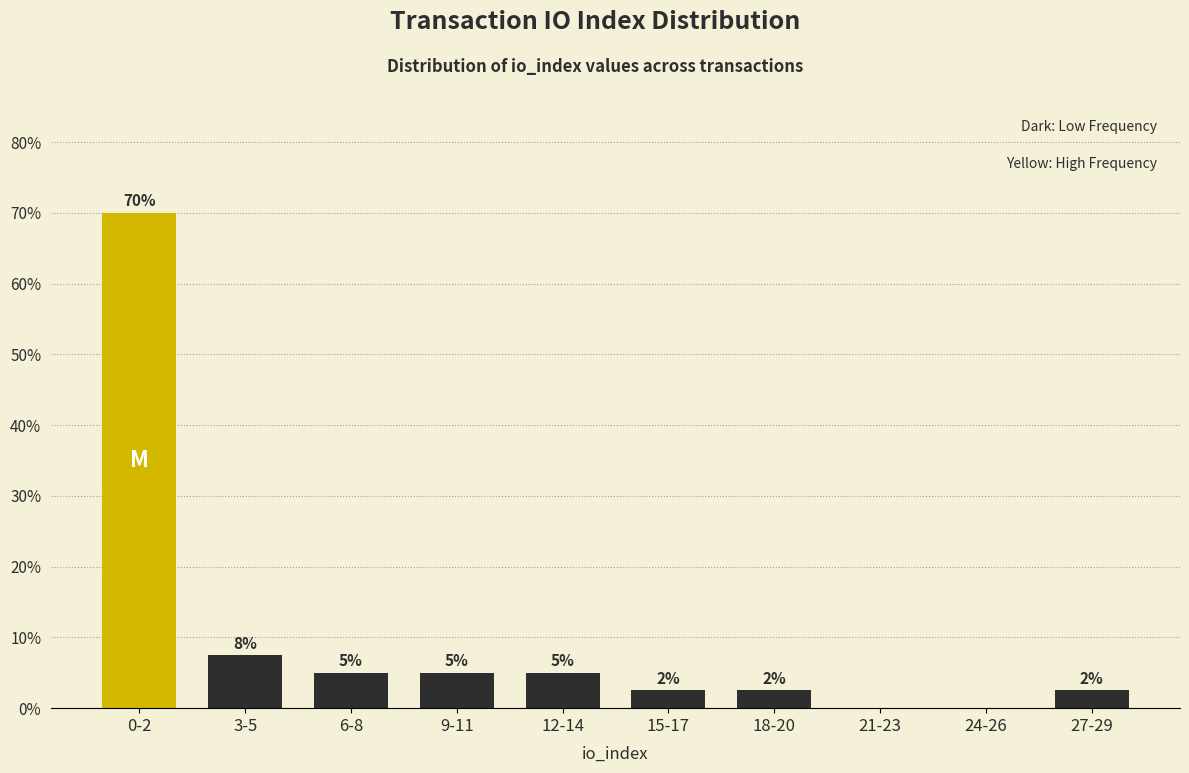

What is the sum of the values at 6-8 and 12-14?

10.0